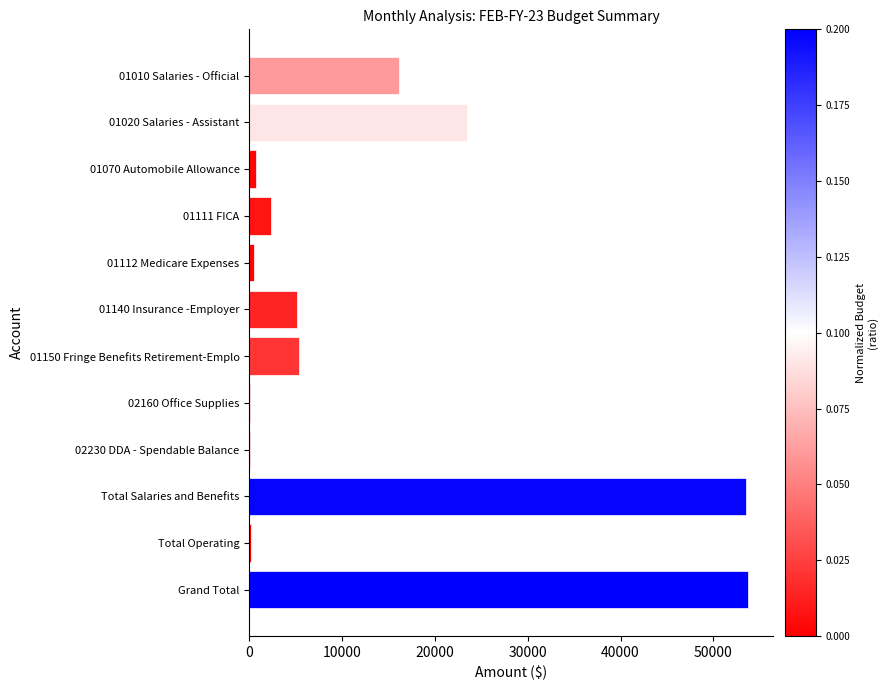

Is it true that the value at Grand Total is 53721.5?

True